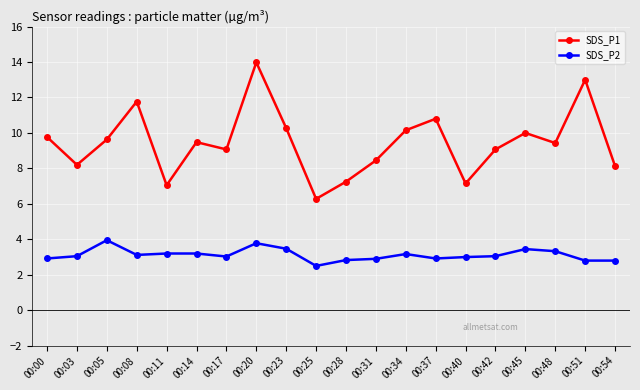

Where is SDS_P1 nearest to the value 10?

00:45